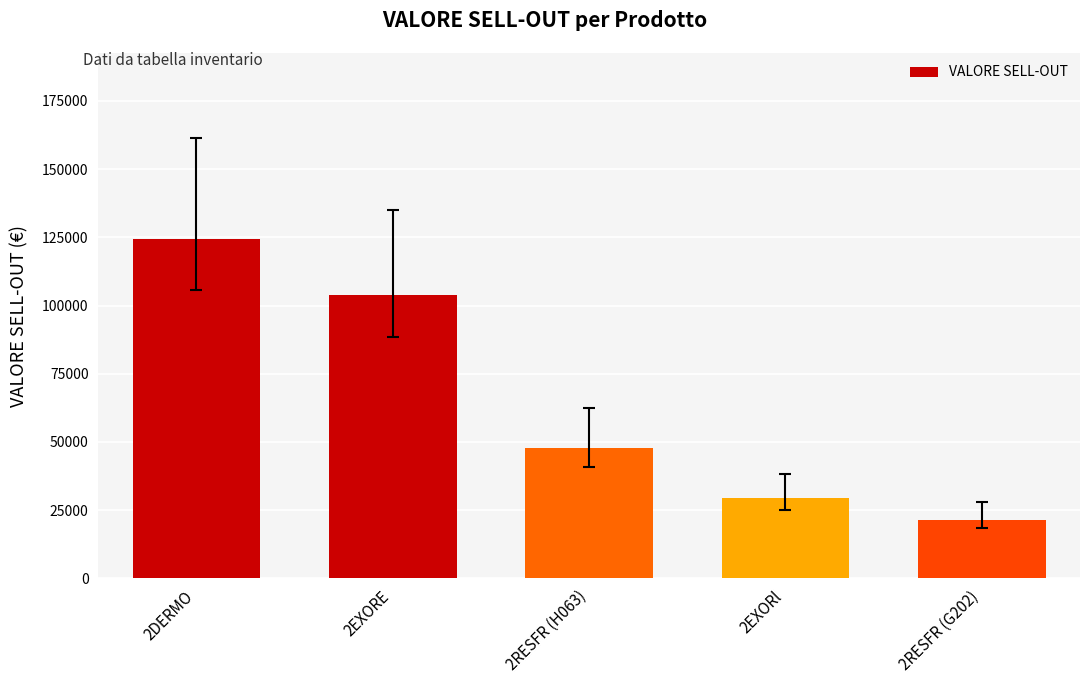

Which has a higher value, 2EXORl or 2RESFR (H063)?

2RESFR (H063)